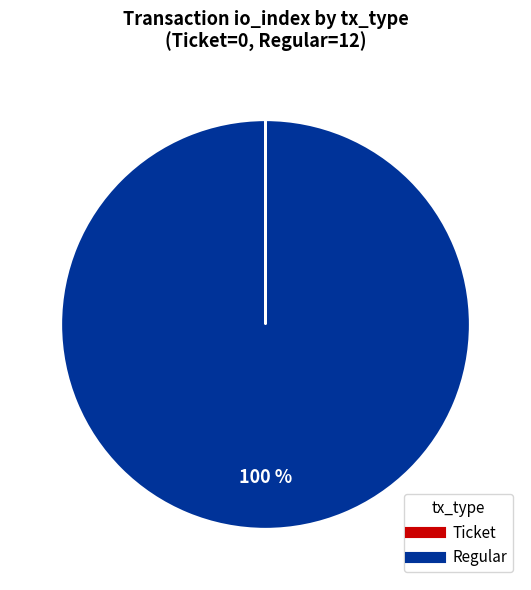

To the nearest percent, what percentage of the pie is Regular?

100%